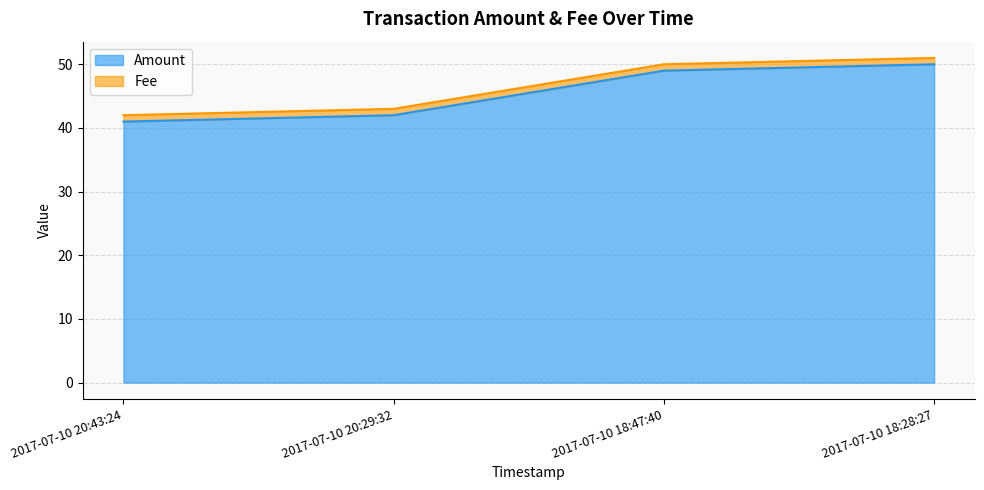

What is the sum of all values?

182